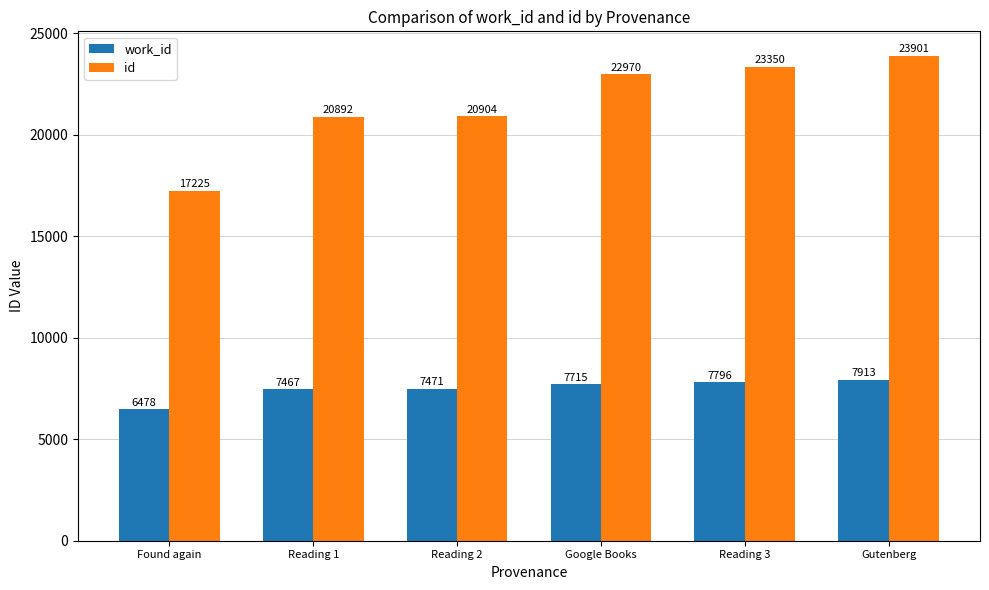

Rank the series by their maximum value, from lowest to highest.

work_id, id